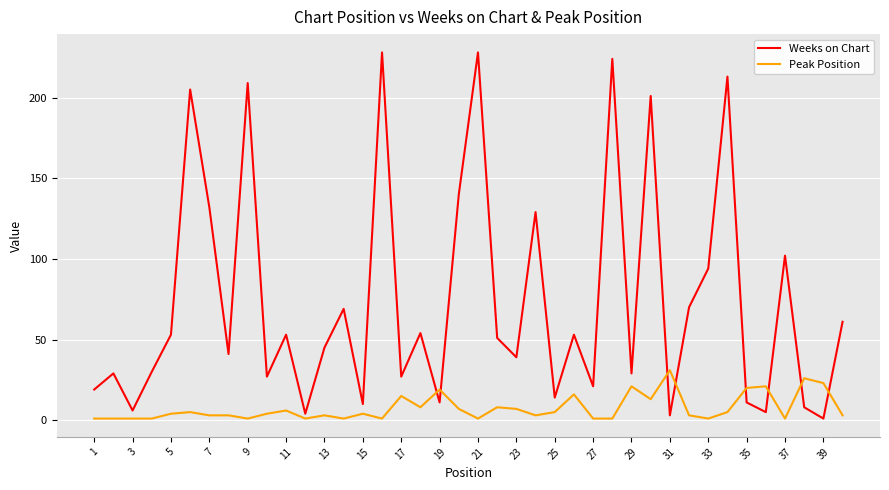

Which series has the largest total across all categories?

Weeks on Chart